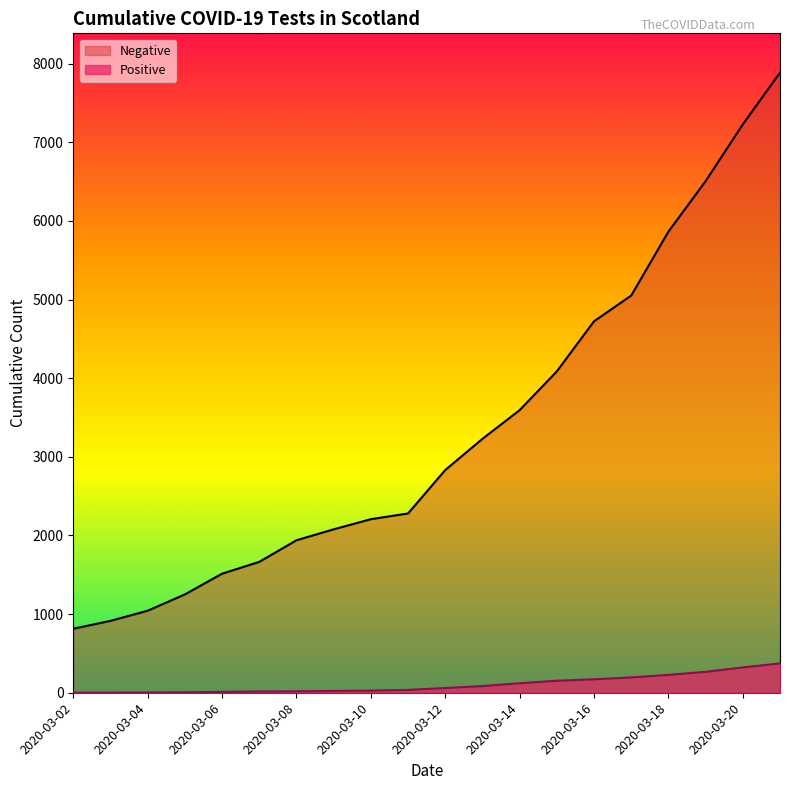

What is the approximate value of Positive at 2020-03-02?

1